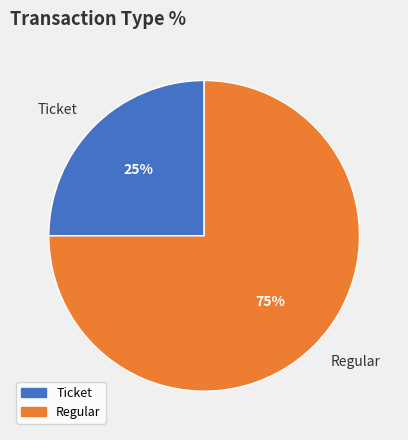

What percentage is the Regular slice, to the nearest percent?

75%